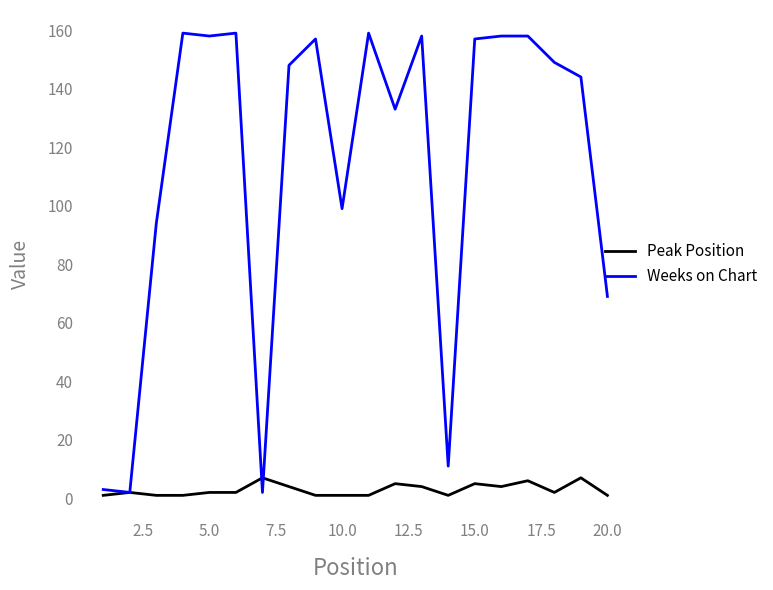

Which series has the largest range (max minus min)?

Weeks on Chart